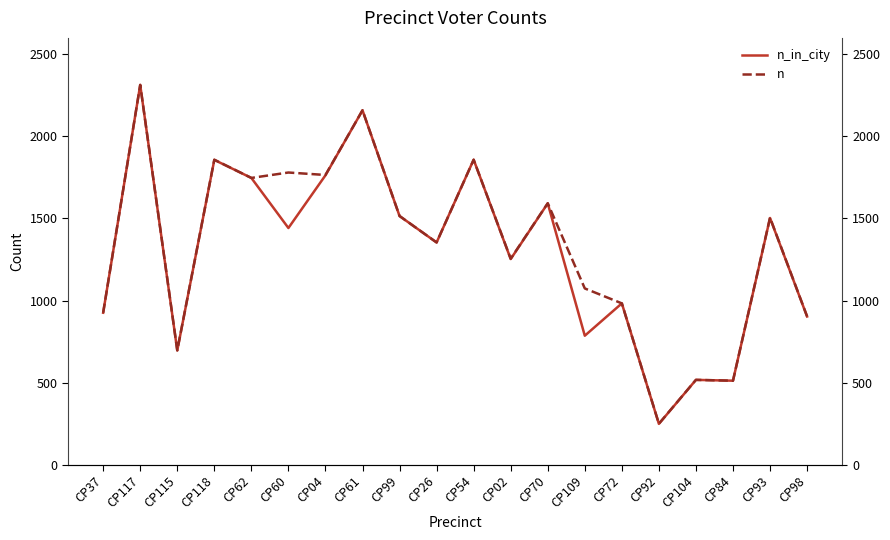

Is the value of n_in_city at CP99 greater than the value of n at CP04?

No